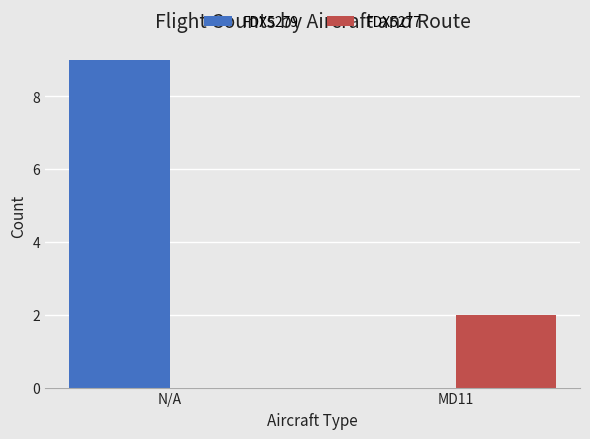

What is the sum of all FDX5279 values?

9